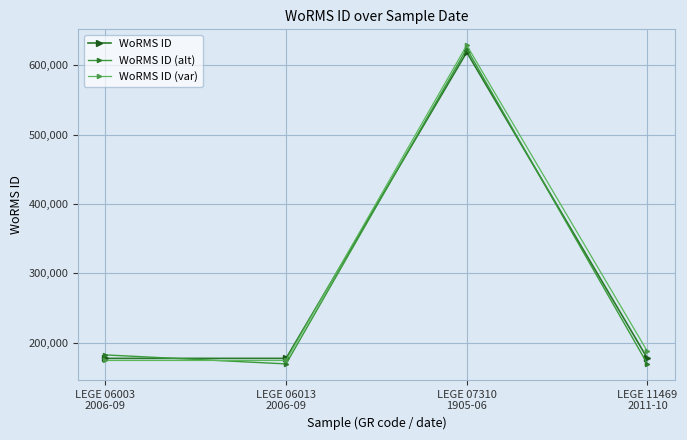

Count the number of data series in this chart.

3